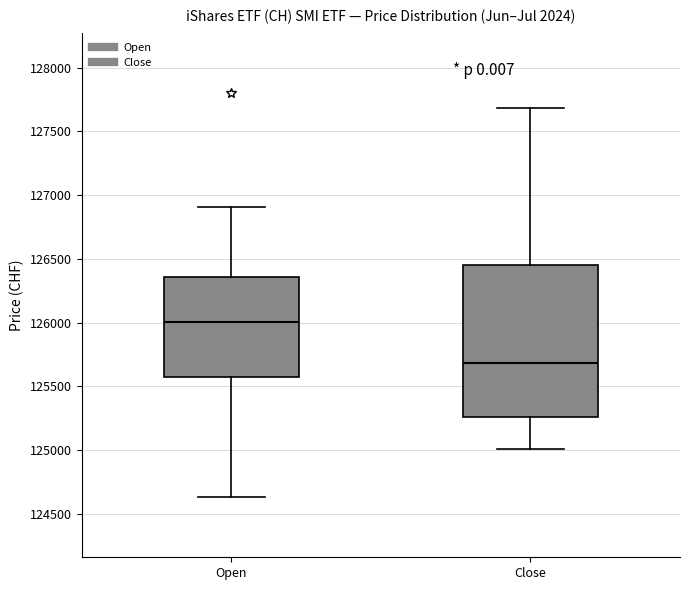

Reading left to right, read every box against the y-axis: the position of its median line, the range the box covers, and the ends of its whiskers. The values are not printed on the chart, so give them approximately, as read against the axis.

Open: median 126000, box 125600 to 126350, whiskers 124650 to 126900
Close: median 125700, box 125250 to 126450, whiskers 125000 to 127700